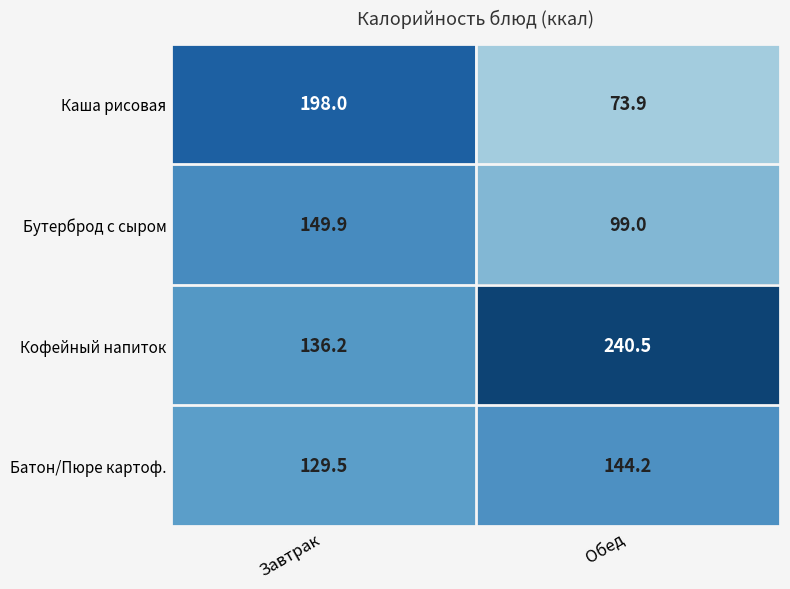

What is the highest value of the Кофейный напиток series?

240.5